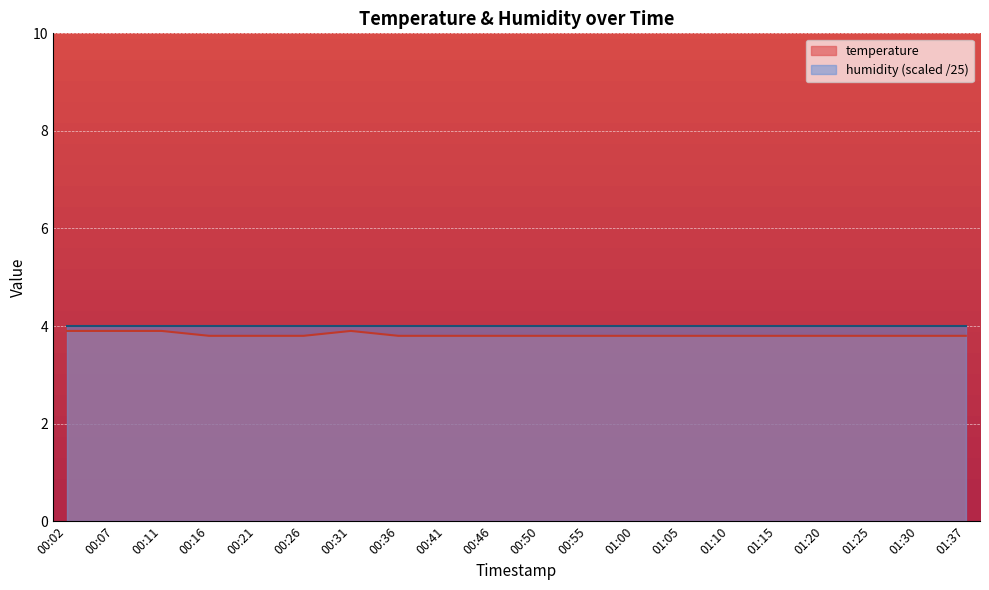

What is the greatest value displayed?

4.0